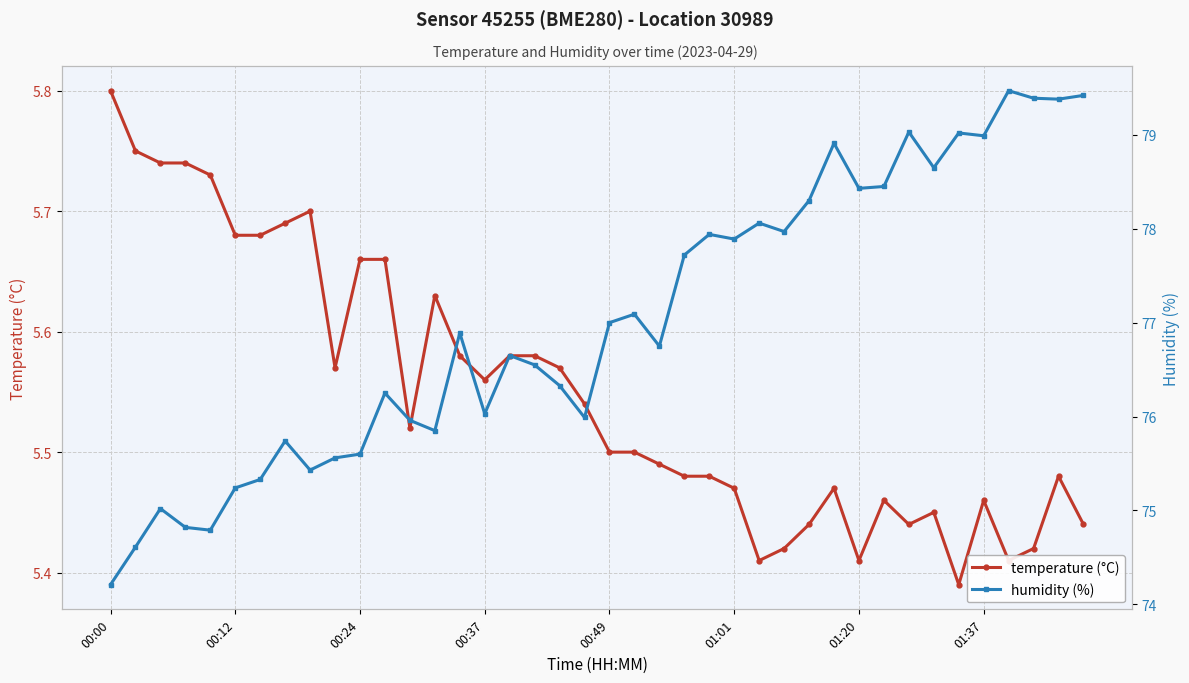

True or false: temperature (°C) has more than 0 interior local peaks.

True